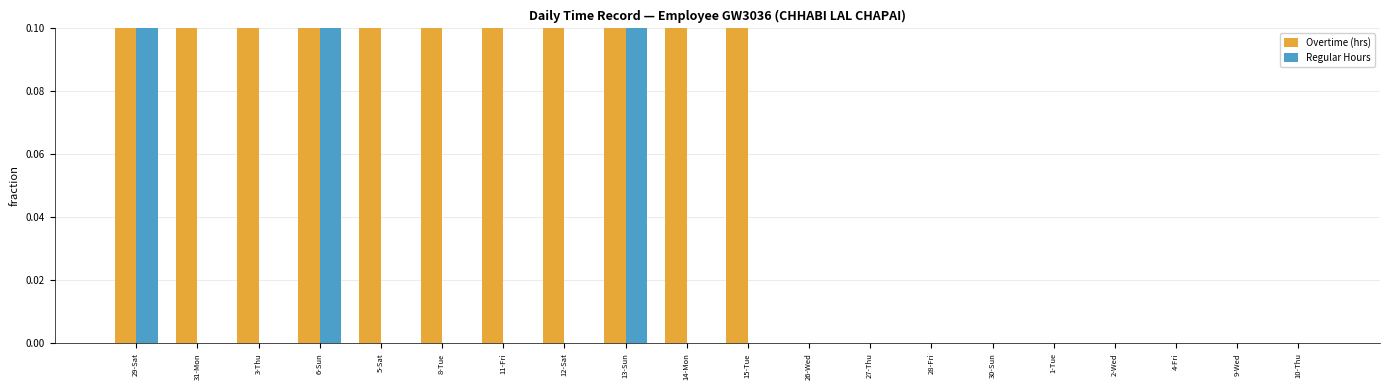

List the series in order of their peak value, highest first.

Regular Hours, Overtime (hrs)